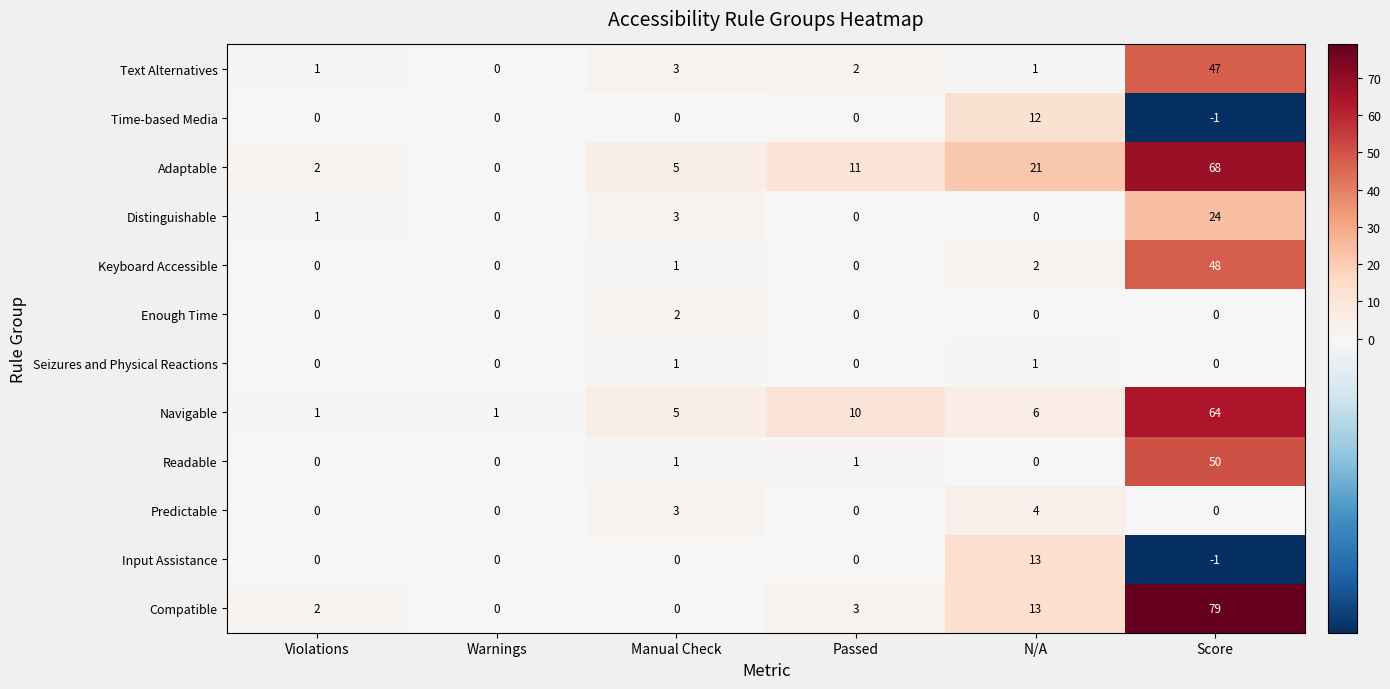

Which series has the largest range (max minus min)?

Compatible